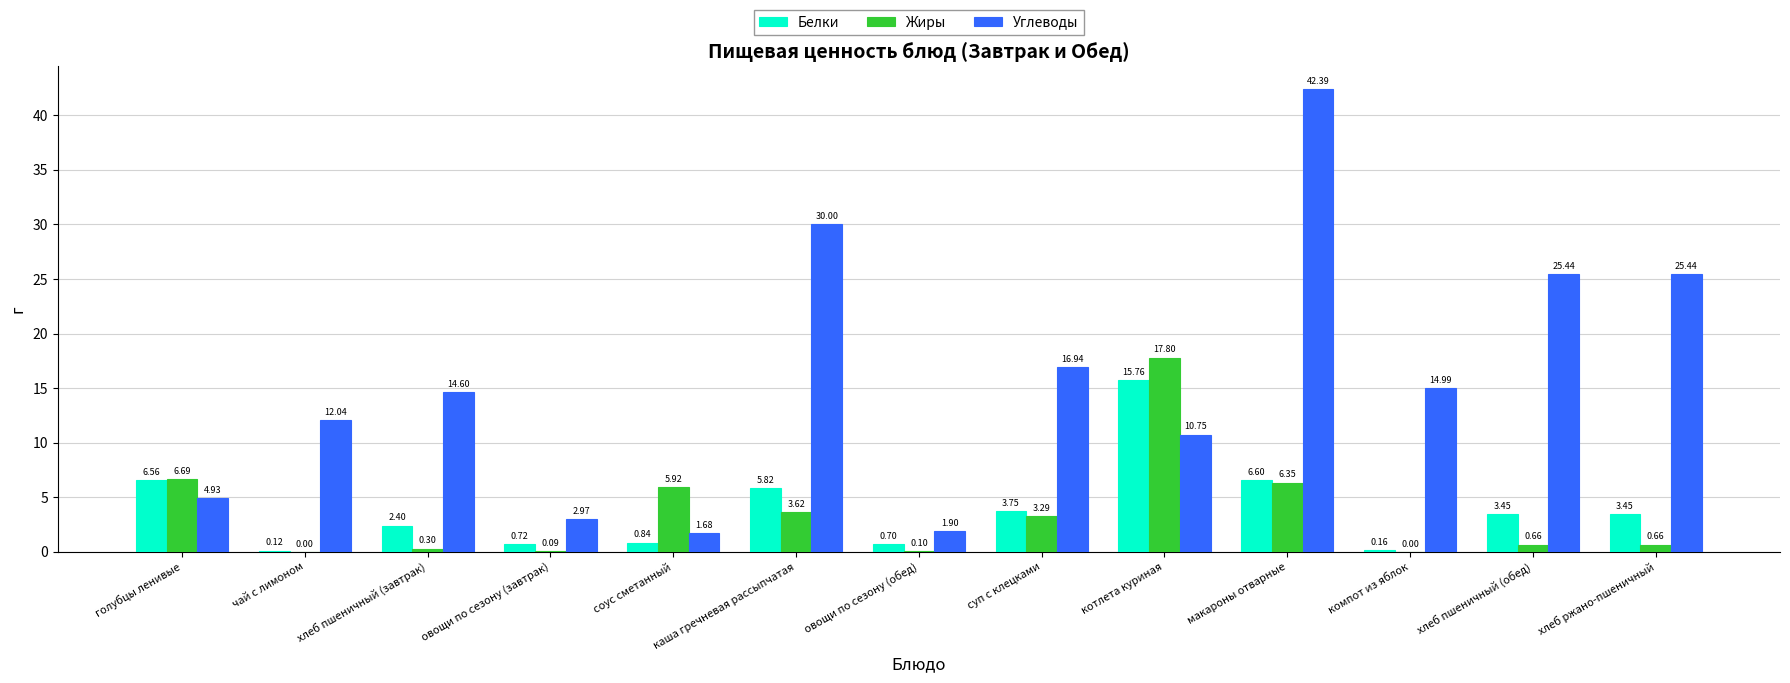

Which series changed the most between голубцы ленивые and хлеб ржано-пшеничный?

Углеводы